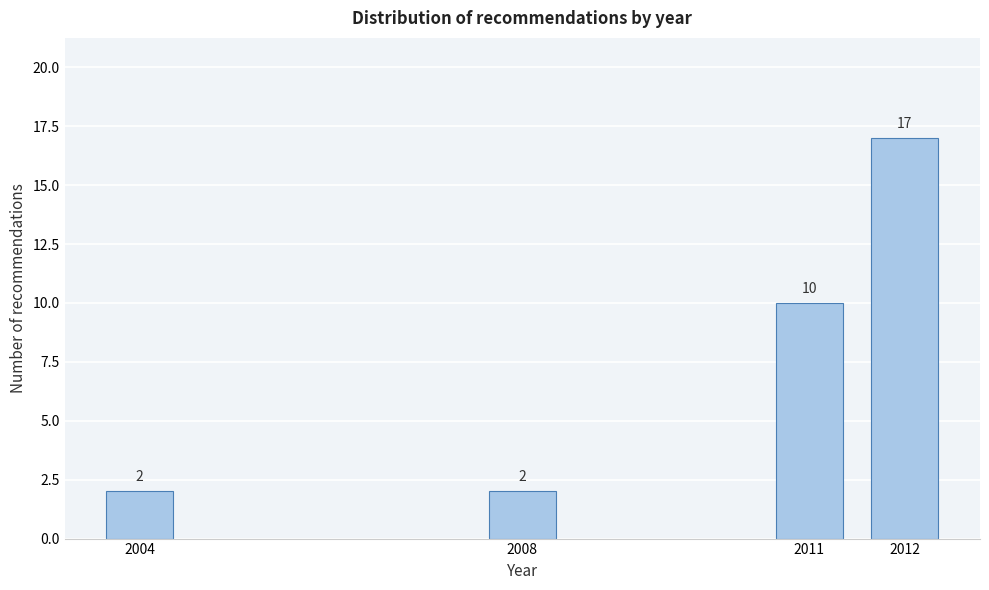

Reading left to right, list all the values displayed in this chart.

2	2	10	17